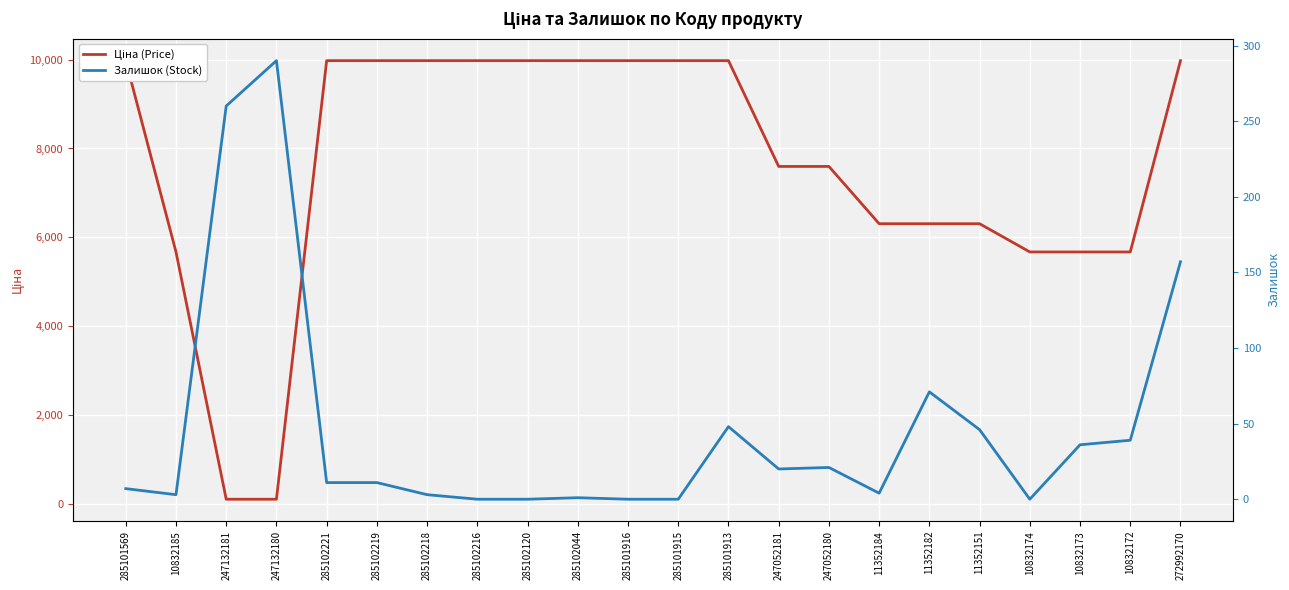

At 11352182, list the series in order from largest to smallest.

Ціна (Price), Залишок (Stock)